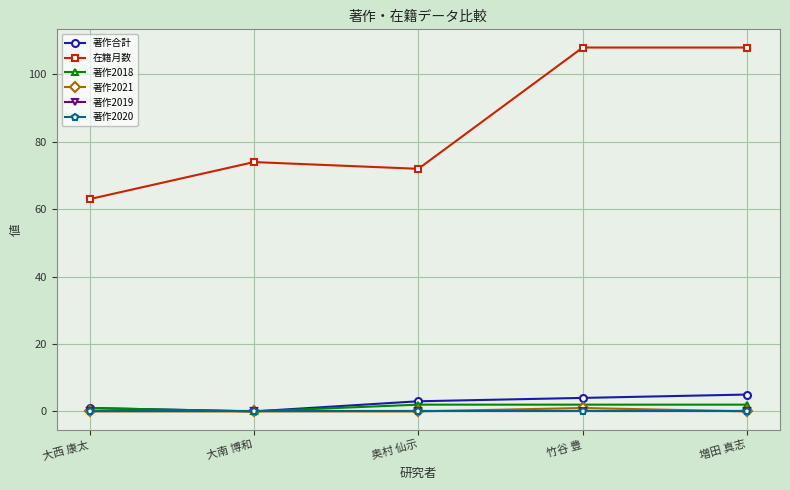

Reading left to right, transcribe all the data shown in this chart.

著作合計: 大西 康太=1	大南 博和=0	奥村 仙示=3	竹谷 豊=4	増田 真志=5
在籍月数: 大西 康太=63	大南 博和=74	奥村 仙示=72	竹谷 豊=108	増田 真志=108
著作2018: 大西 康太=1	大南 博和=0	奥村 仙示=2	竹谷 豊=2	増田 真志=2
著作2021: 大西 康太=0	大南 博和=0	奥村 仙示=0	竹谷 豊=1	増田 真志=0
著作2019: 大西 康太=0	大南 博和=0	奥村 仙示=0	竹谷 豊=0	増田 真志=0
著作2020: 大西 康太=0	大南 博和=0	奥村 仙示=0	竹谷 豊=0	増田 真志=0